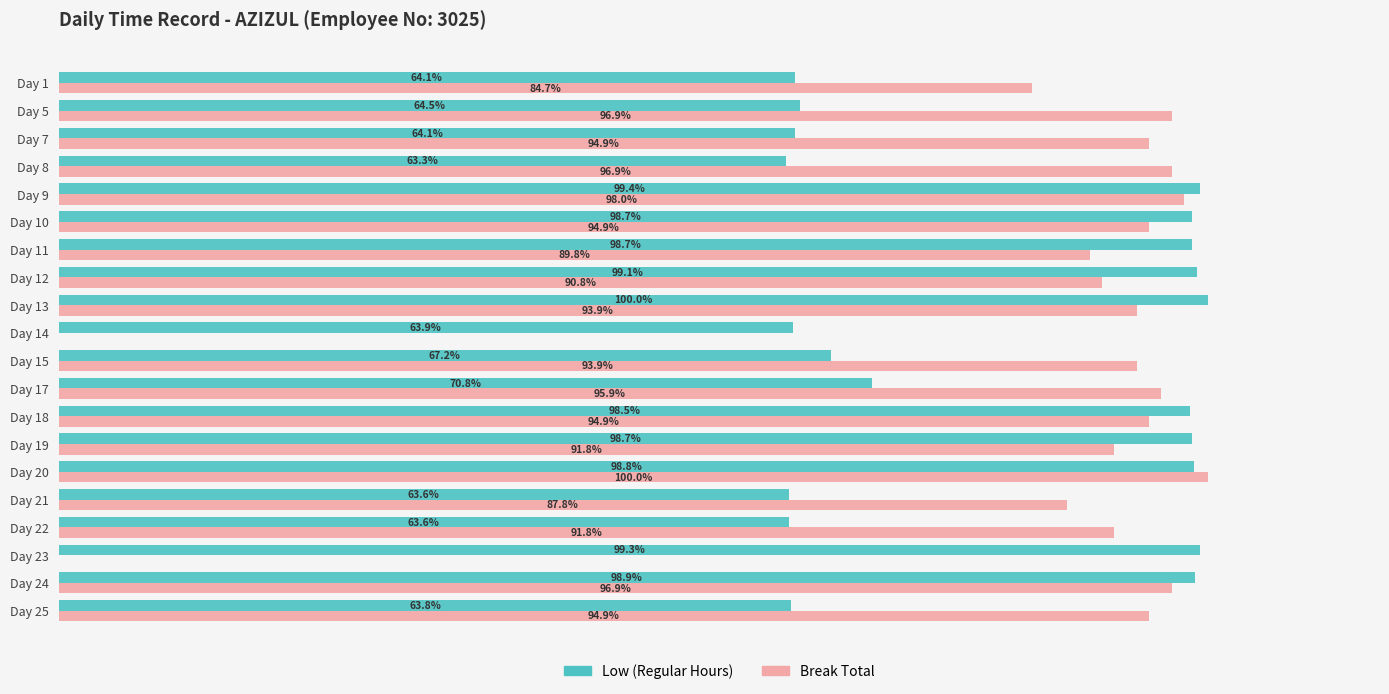

Which category has the highest value in the Break Total series?

Day 20